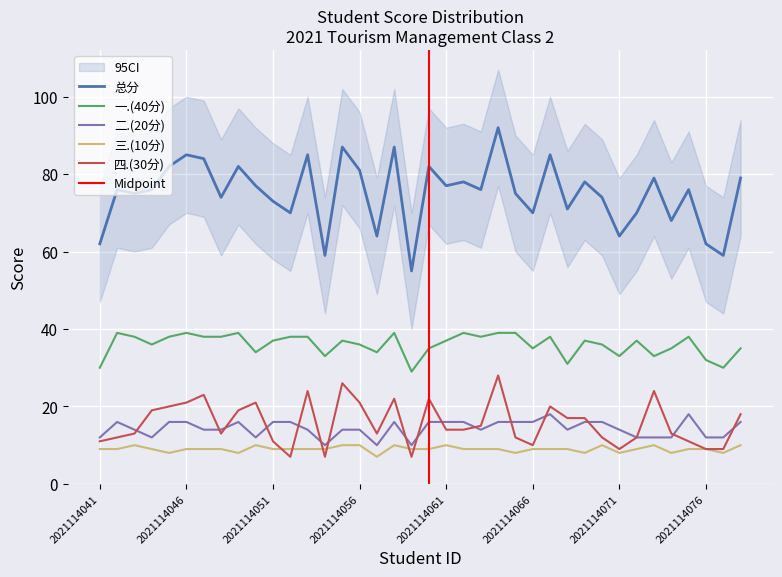

The value of 一.(40分) at 2021114051 is 37. True or false?

True